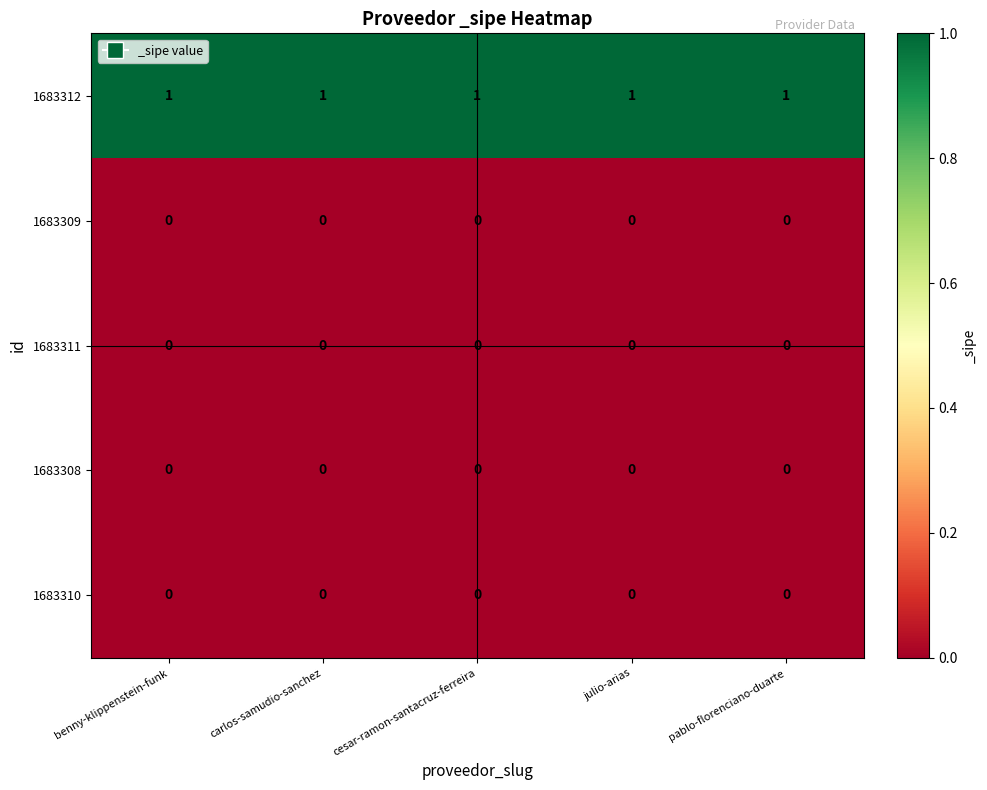

The value of 1683308 at julio-arias is 0. True or false?

True